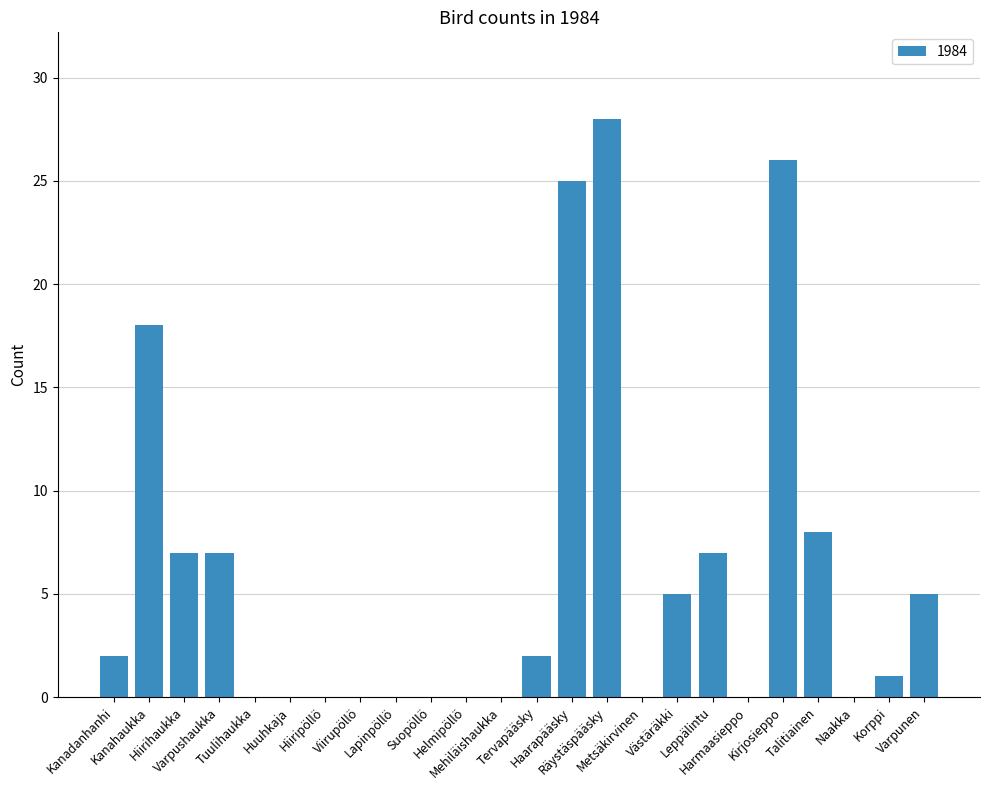

Reading left to right, transcribe all the data shown in this chart.

2	18	7	7	0	0	0	0	0	0	0	0	2	25	28	0	5	7	0	26	8	0	1	5